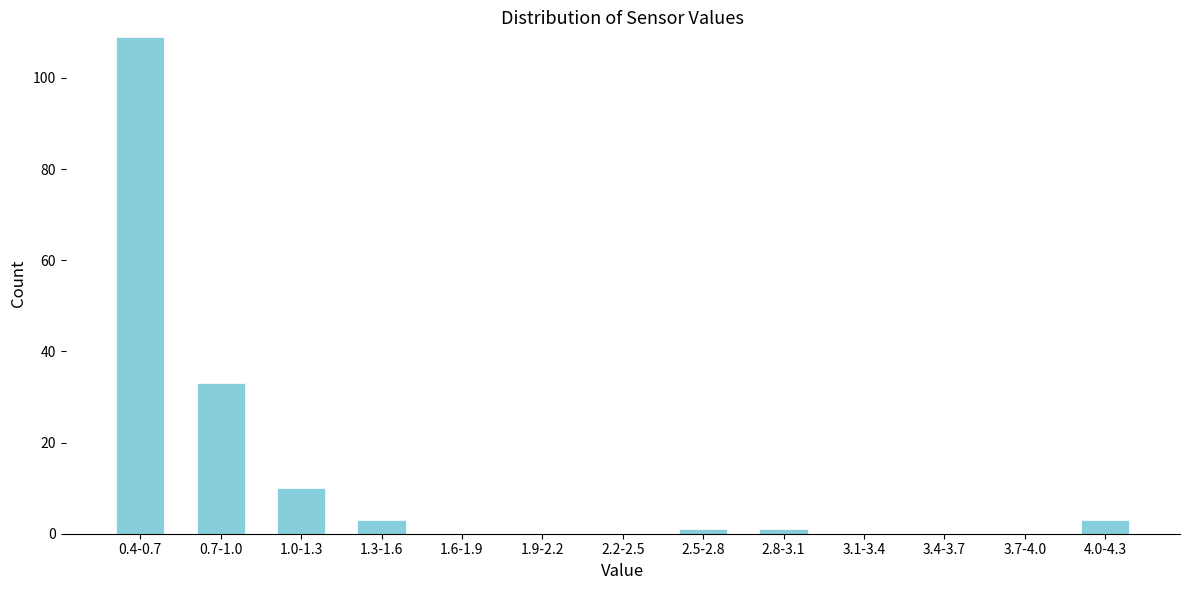

Reading right to left, transcribe all the data shown in this chart.

4.0-4.3=3	3.7-4.0=0	3.4-3.7=0	3.1-3.4=0	2.8-3.1=1	2.5-2.8=1	2.2-2.5=0	1.9-2.2=0	1.6-1.9=0	1.3-1.6=3	1.0-1.3=10	0.7-1.0=33	0.4-0.7=109